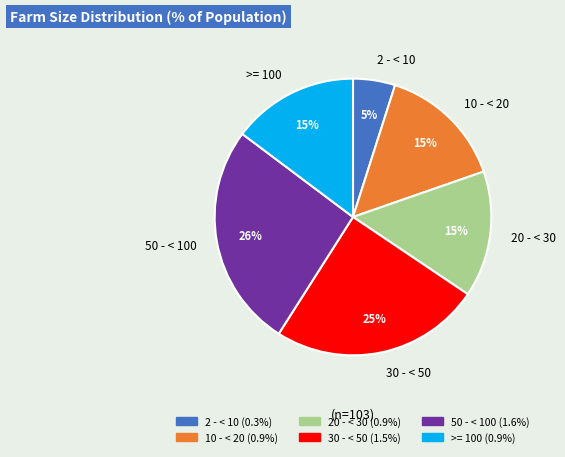

Does 2 - < 10 account for over 50% of the chart?

No